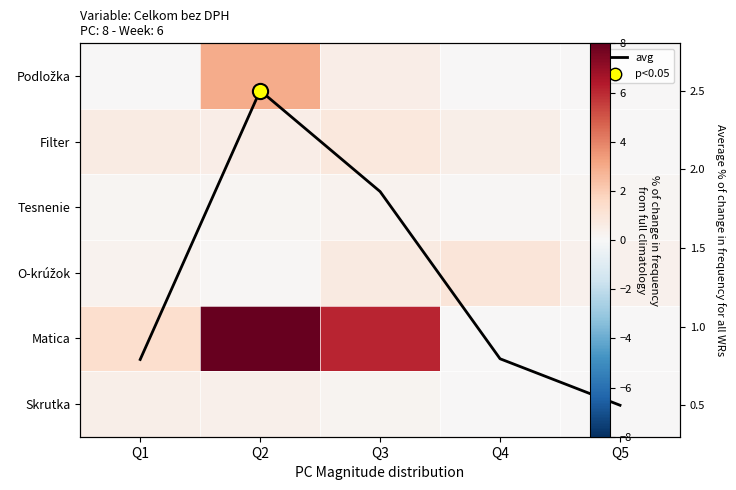

What is the spread (max minus min) of values at Q5?

0.5